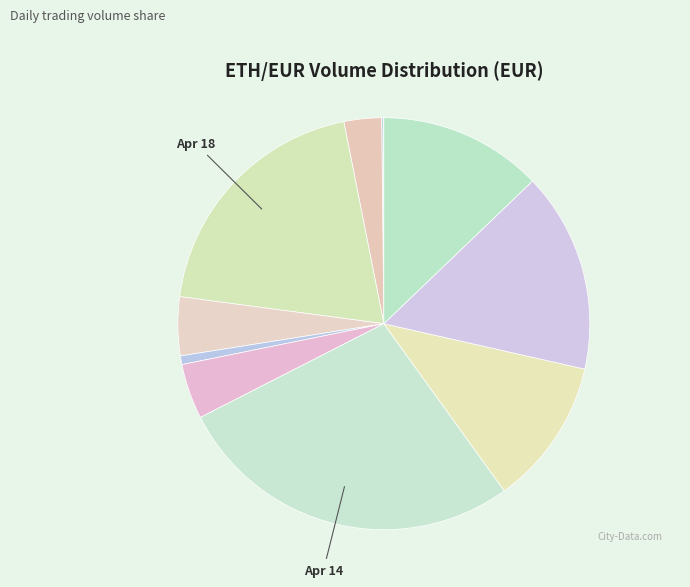

To the nearest percent, what is the difference between the largest and smallest slice percentages?

27%